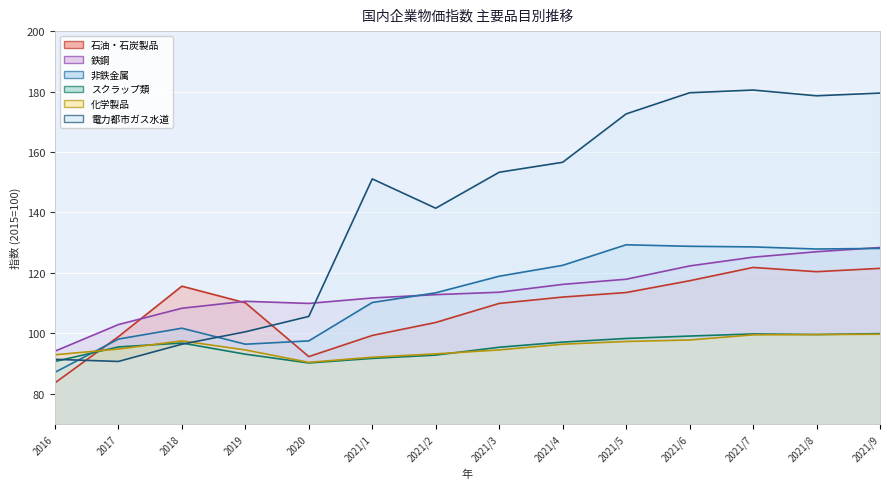

What is the highest value of the スクラップ類 series?

99.9